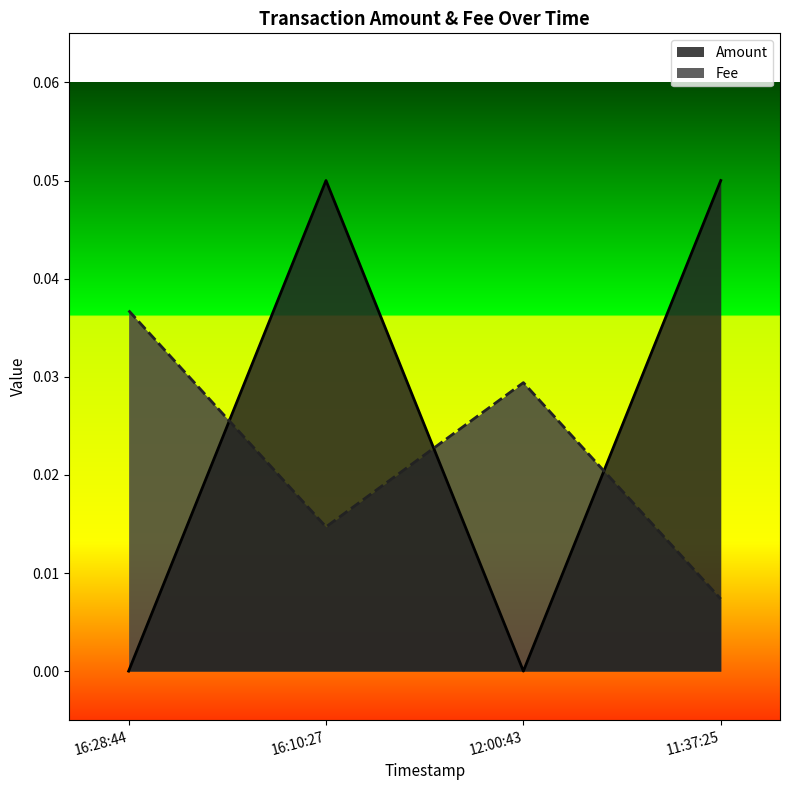

At which label is Fee closest to 0?

11:37:25